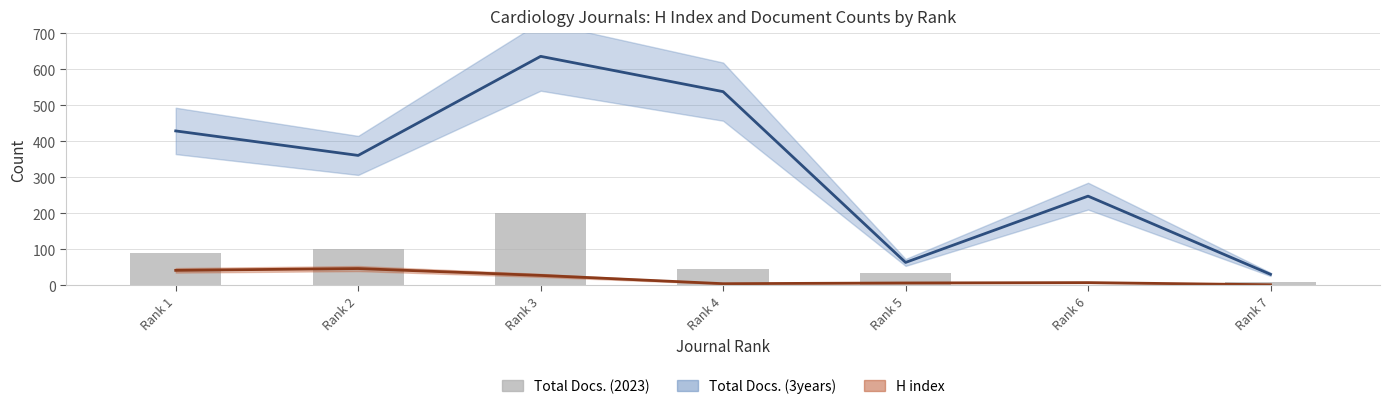

How many values are below 47?

3